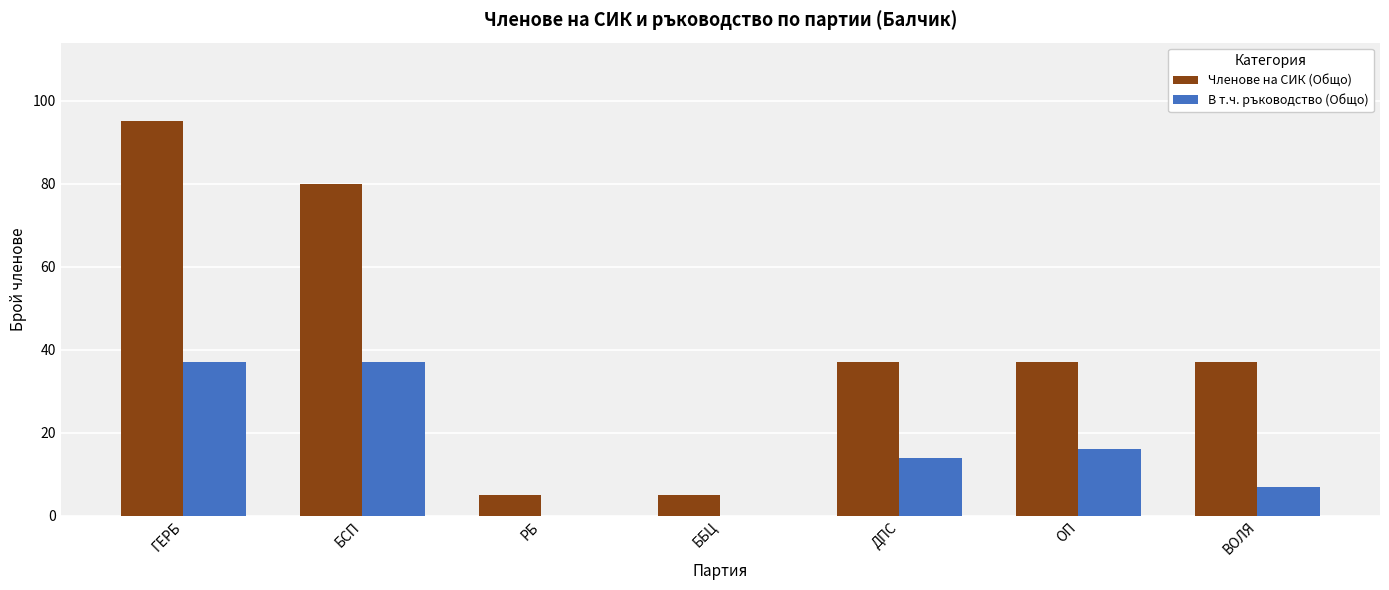

What is the sum of the Членове на СИК (Общо) values at ОП and ББЦ?

42